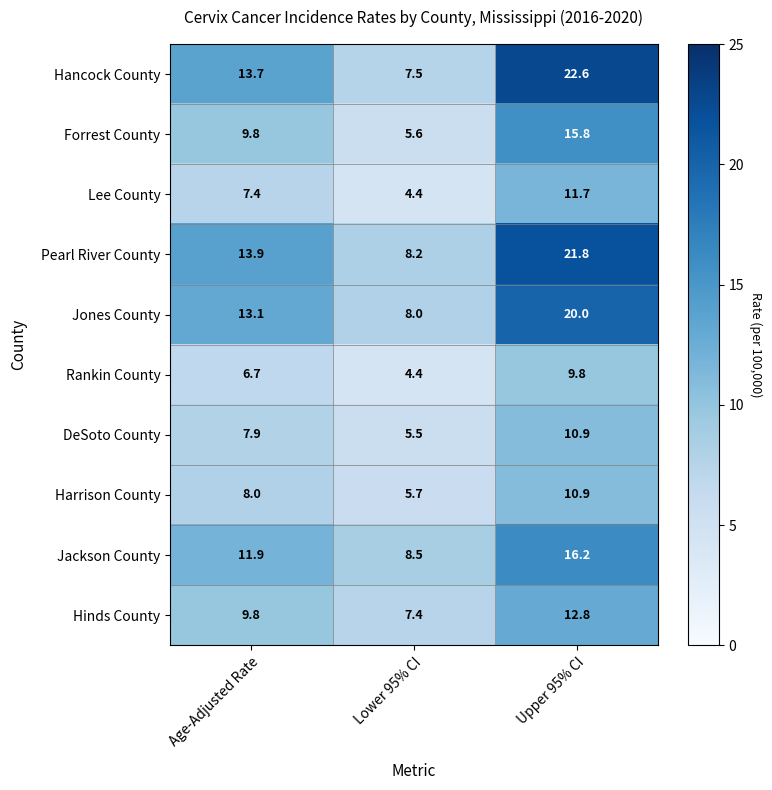

Which series has the largest total across all categories?

Pearl River County